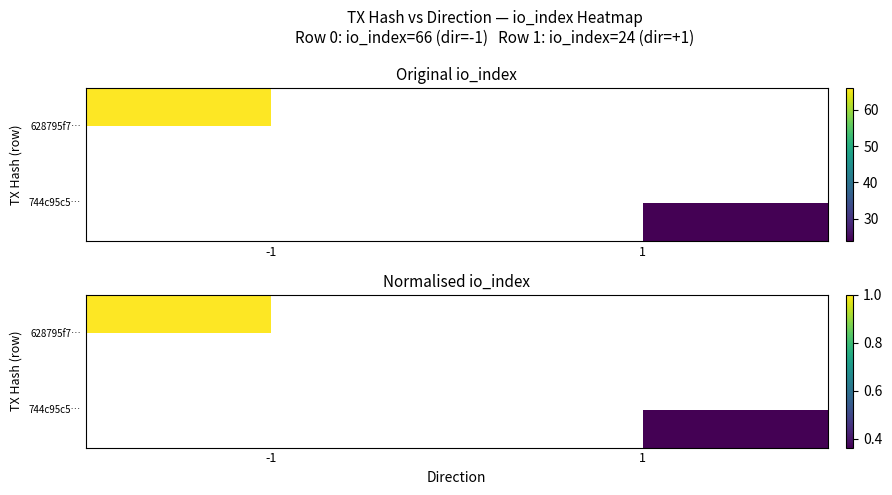

The value of 744c95c5… at 1 is 0.4. True or false?

True